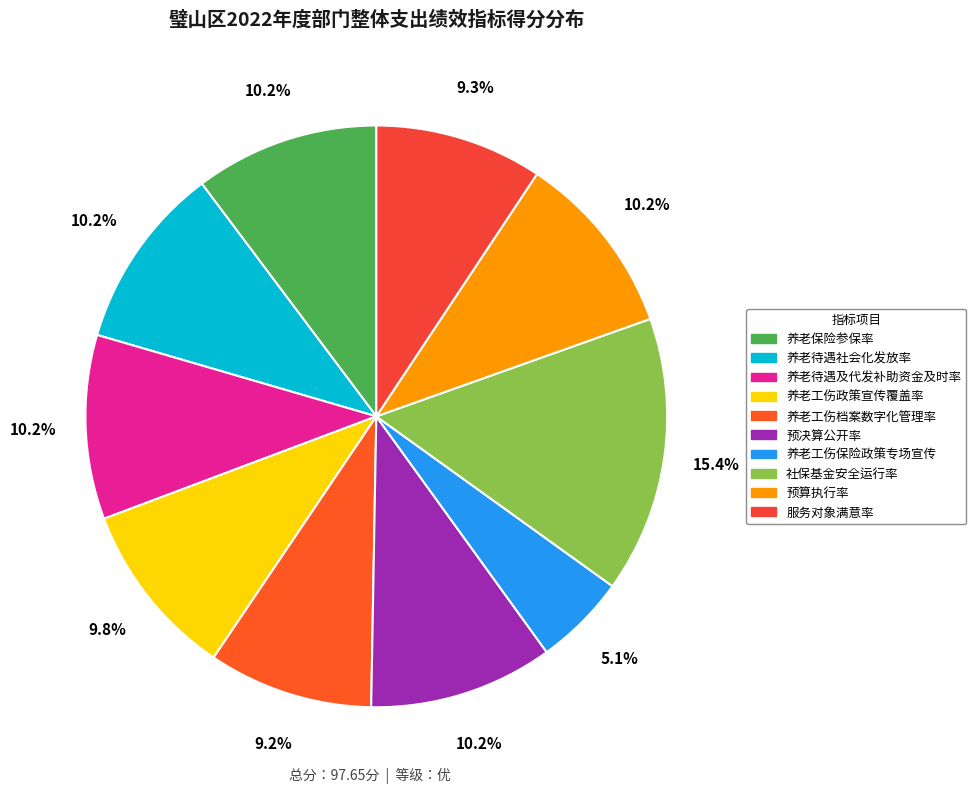

Does 养老工伤档案数字化管理率 represent more than half of the total?

No